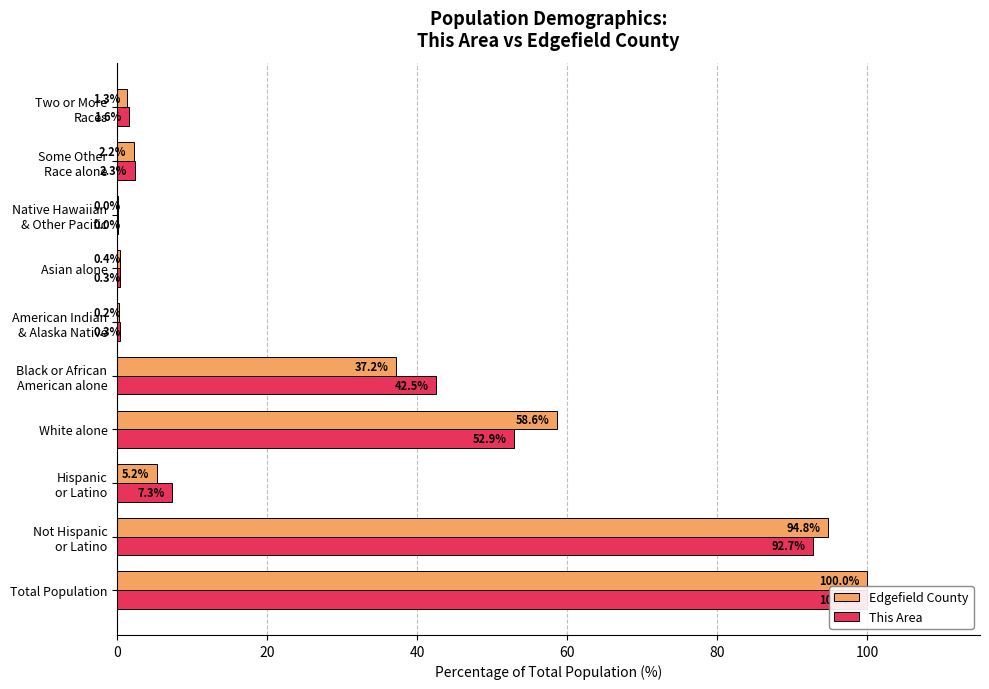

At 20, list the series in order from smallest to largest.

This Area, Edgefield County